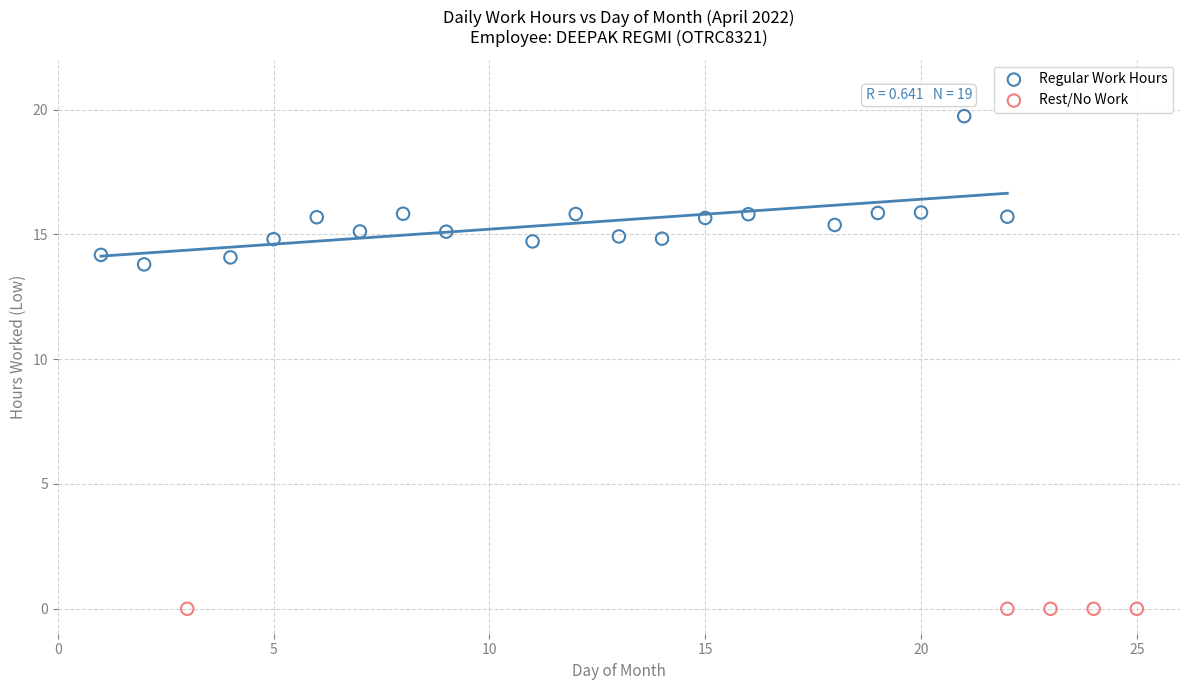

Which series reaches the maximum Y coordinate?

Regular Work Hours